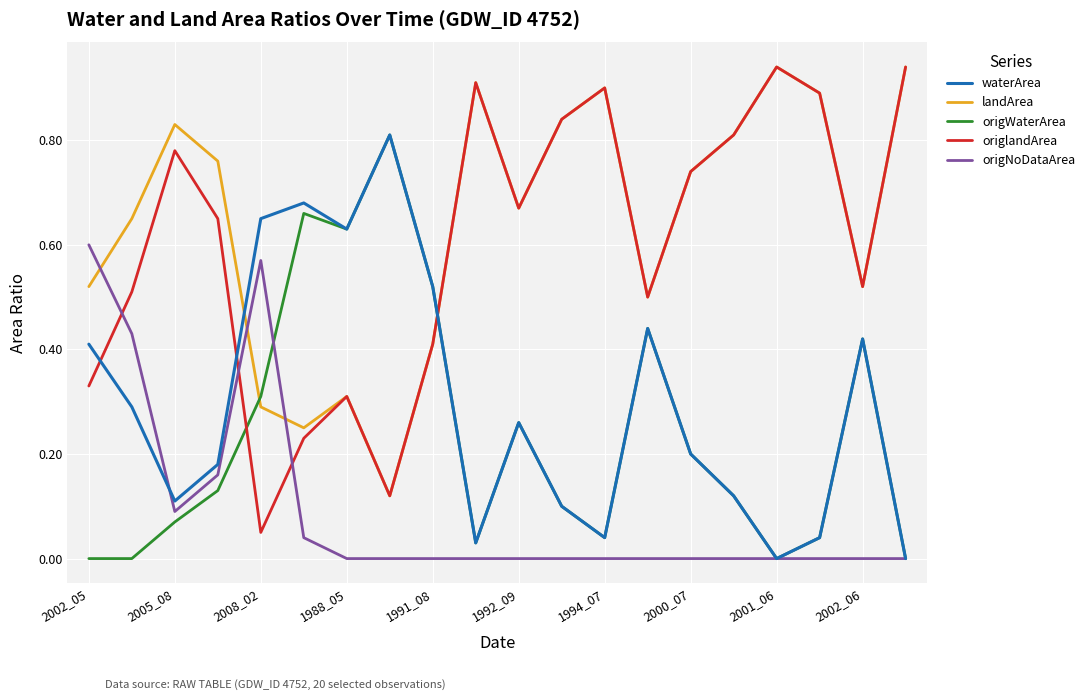

How many intersections are there between waterArea and origlandArea?

3